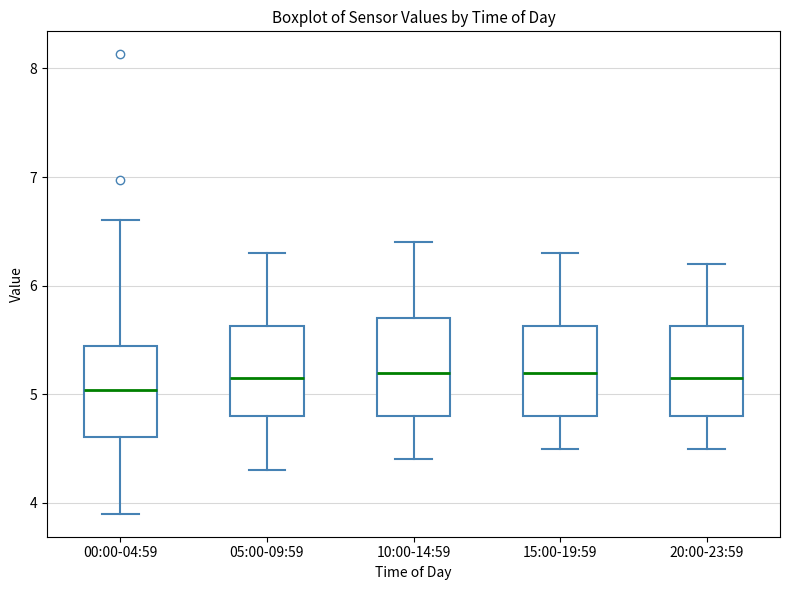

Reading left to right, transcribe this box plot: for each box, give where its median line is, the range the box spans, and where its two whiskers end, as read against the y-axis. The values are not printed on the chart, so give them approximately, as read against the axis.

00:00-04:59: median 5.0, box 4.6 to 5.4, whiskers 3.9 to 6.6
05:00-09:59: median 5.2, box 4.8 to 5.6, whiskers 4.3 to 6.3
10:00-14:59: median 5.2, box 4.8 to 5.7, whiskers 4.4 to 6.4
15:00-19:59: median 5.2, box 4.8 to 5.6, whiskers 4.5 to 6.3
20:00-23:59: median 5.2, box 4.8 to 5.6, whiskers 4.5 to 6.2